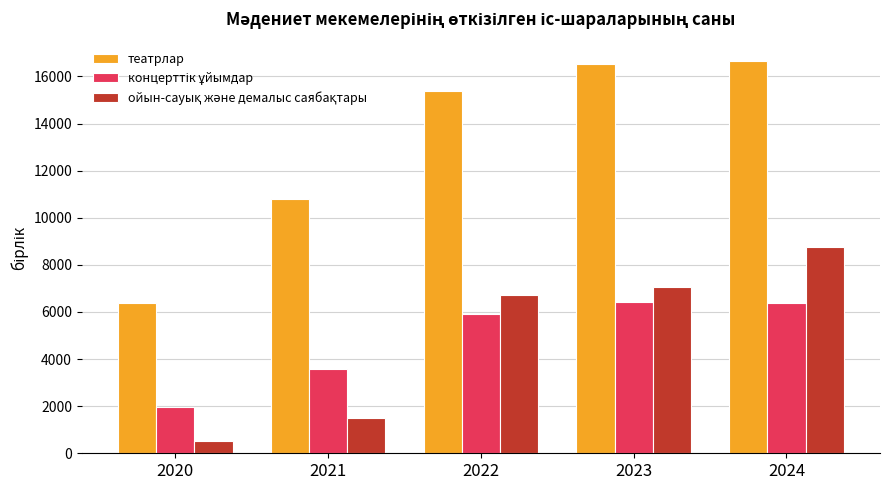

What is the spread (max minus min) of values at 2020?

5841